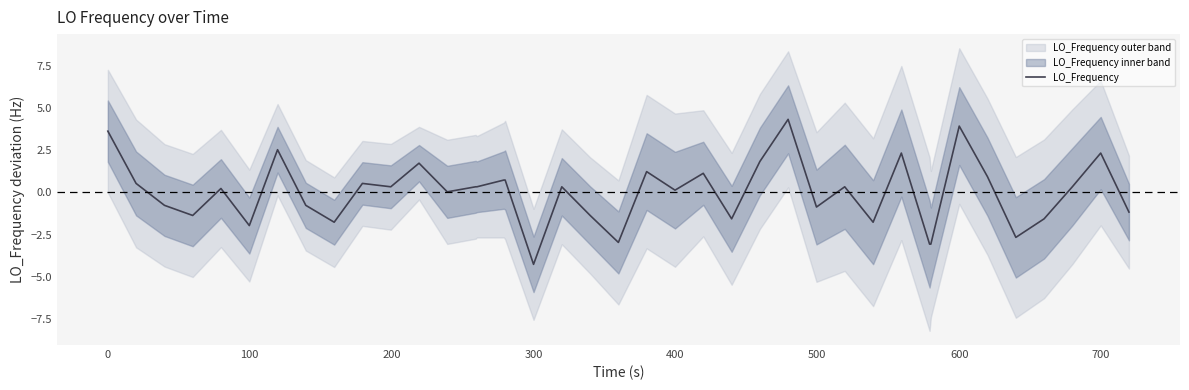

At which label does LO_Frequency reach its minimum?

300